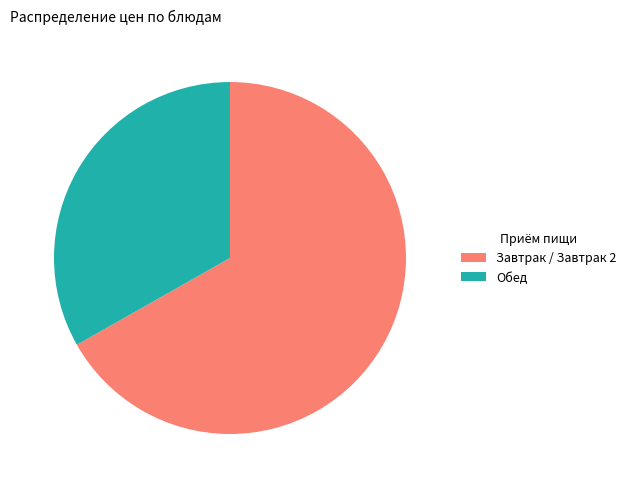

Count the number of slices in the pie.

2